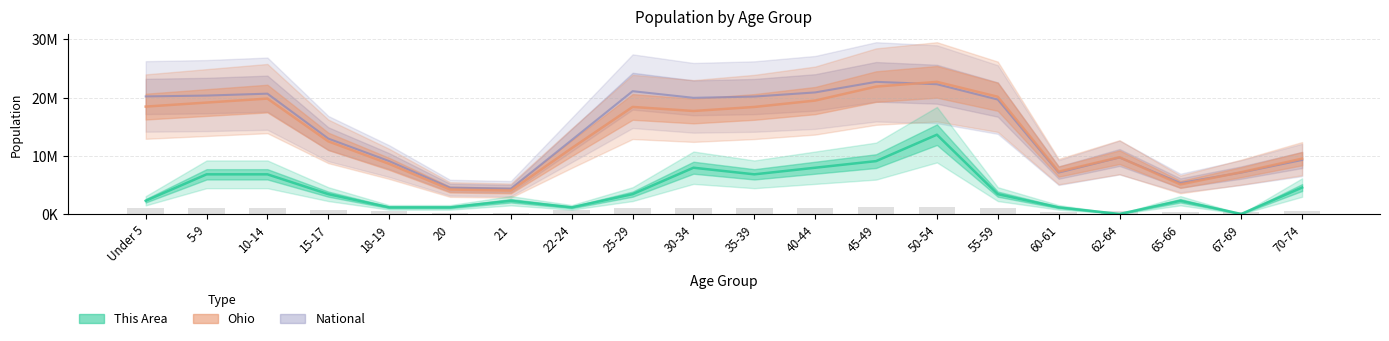

What is the sum of all ohio values?

275576081.2